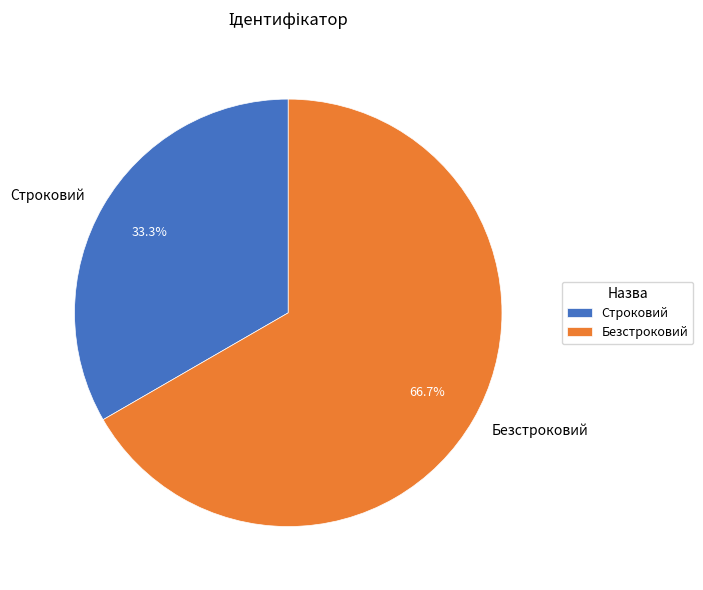

Rank the categories by value from highest to lowest.

Безстроковий, Строковий